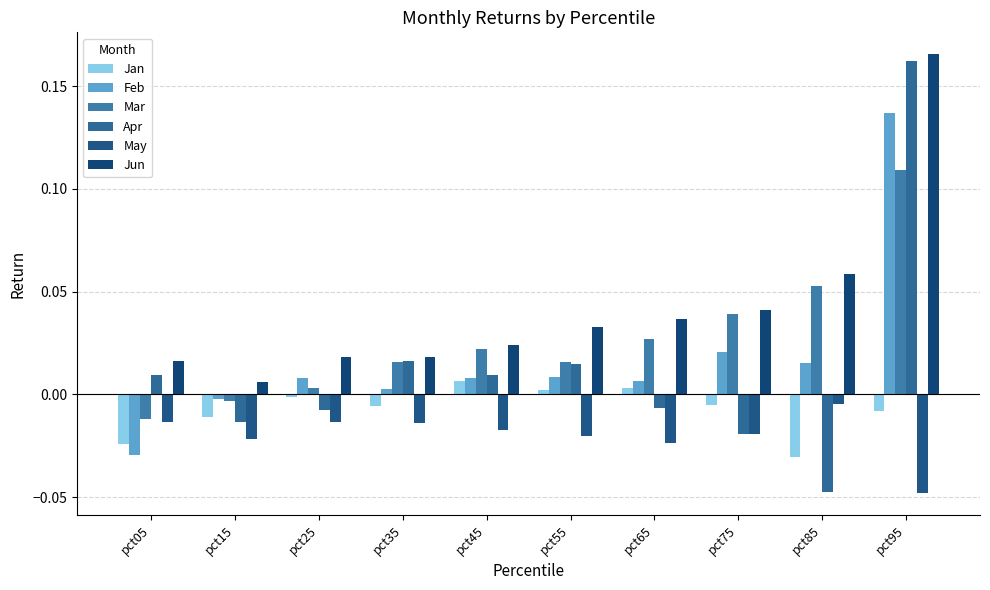

Between pct15 and pct45, which is larger?

pct45